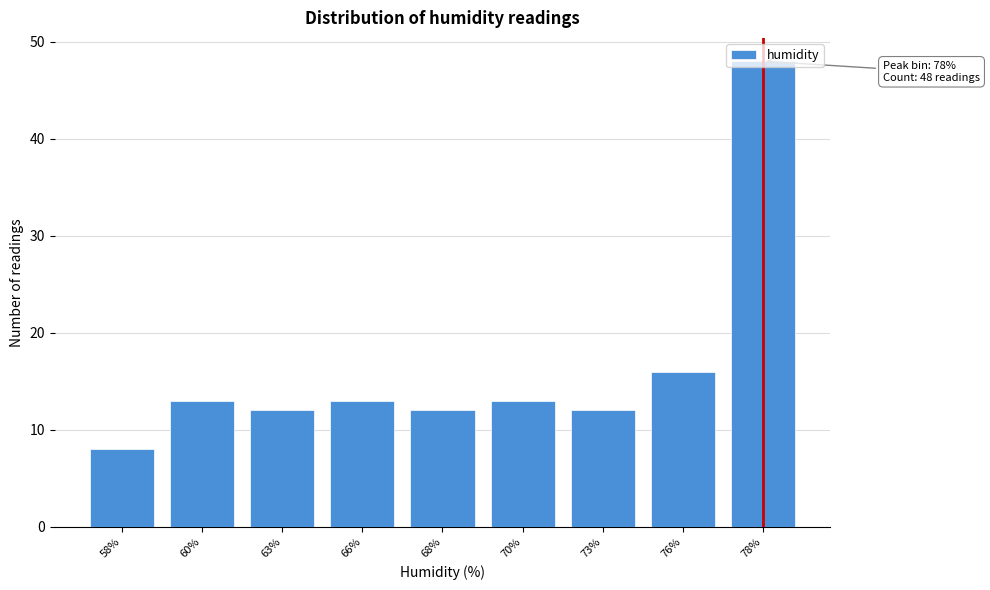

What is the minimum value shown in the chart?

8